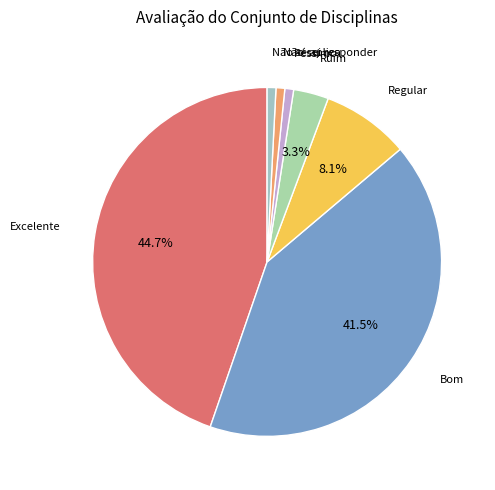

Count the number of slices in the pie.

7